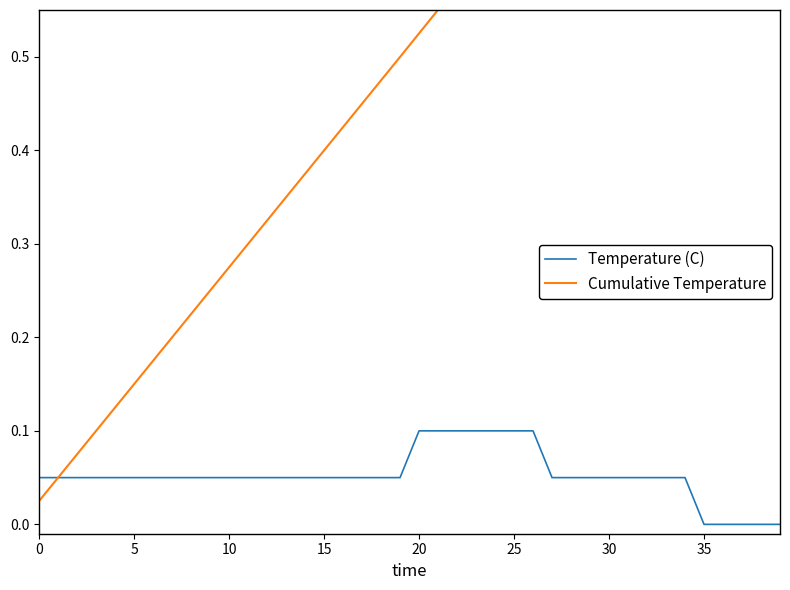

The value of Cumulative Temperature at 23 is 0.6. True or false?

True